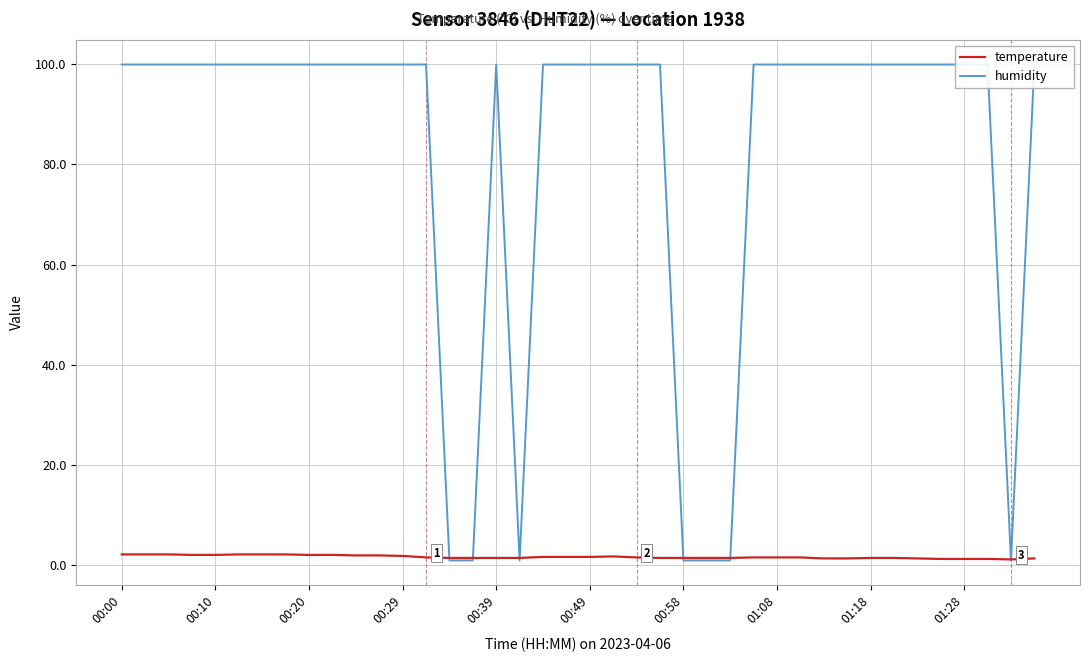

True or false: humidity has a value of 99.9 at 13.

True